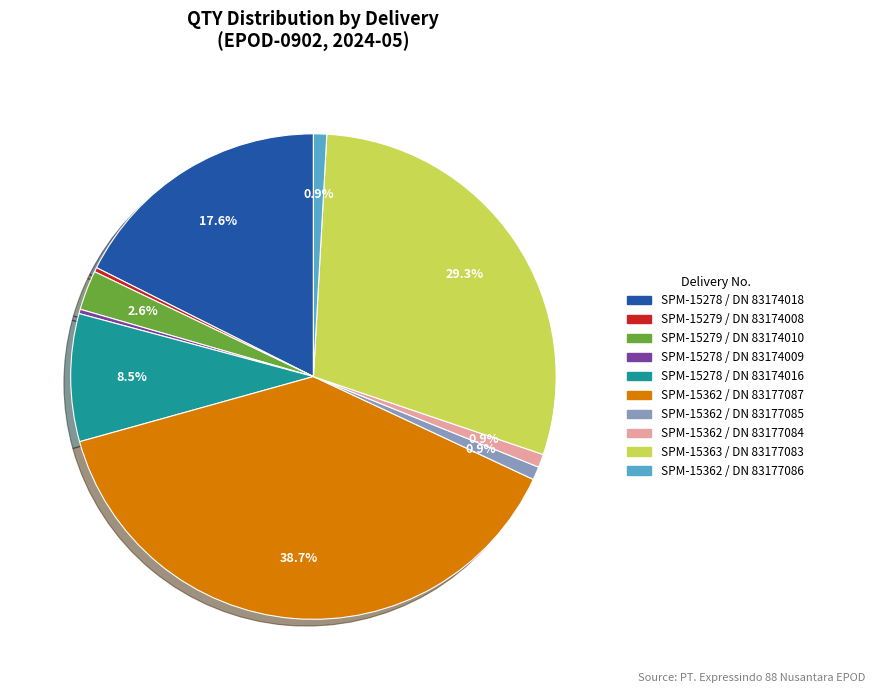

Does any single category account for the majority?

No